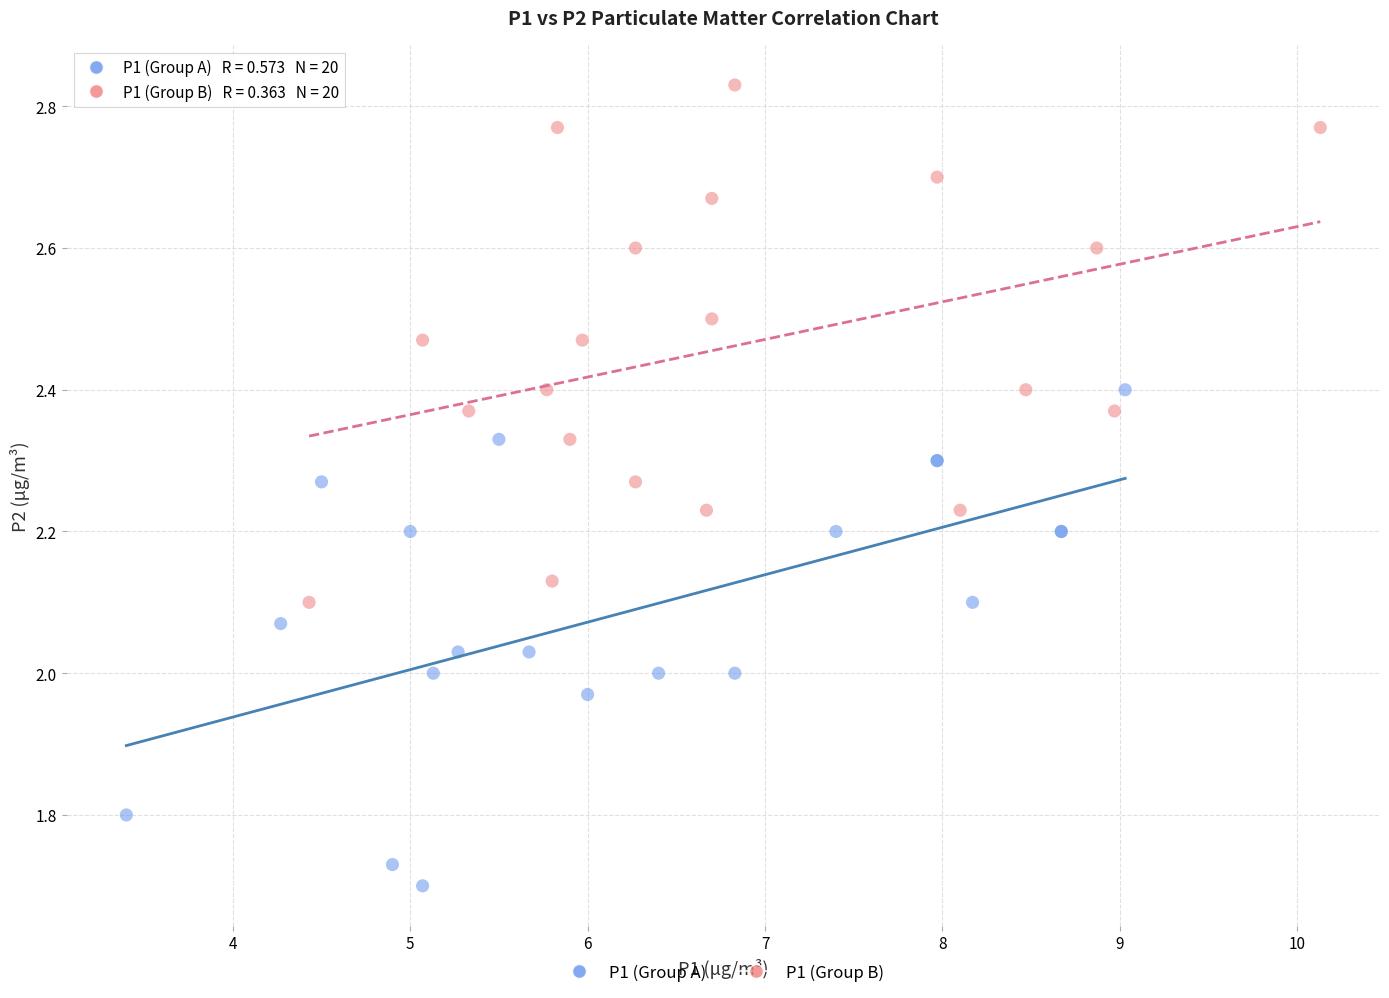

Which series contains the lowest Y value?

P1 (Group A)